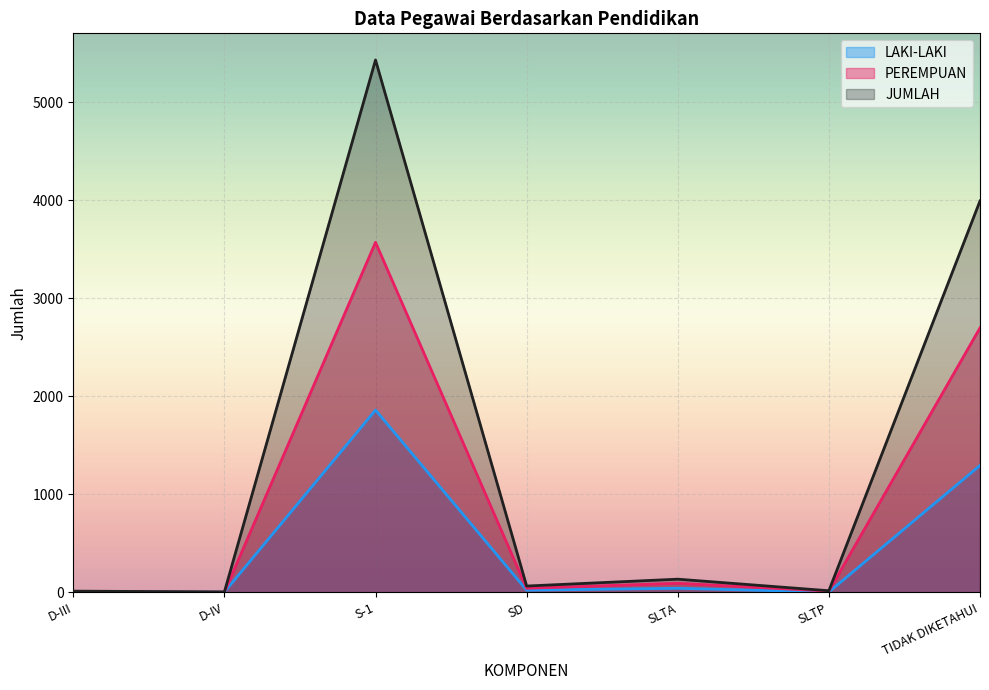

What is the approximate value of JUMLAH at SLTA?

135